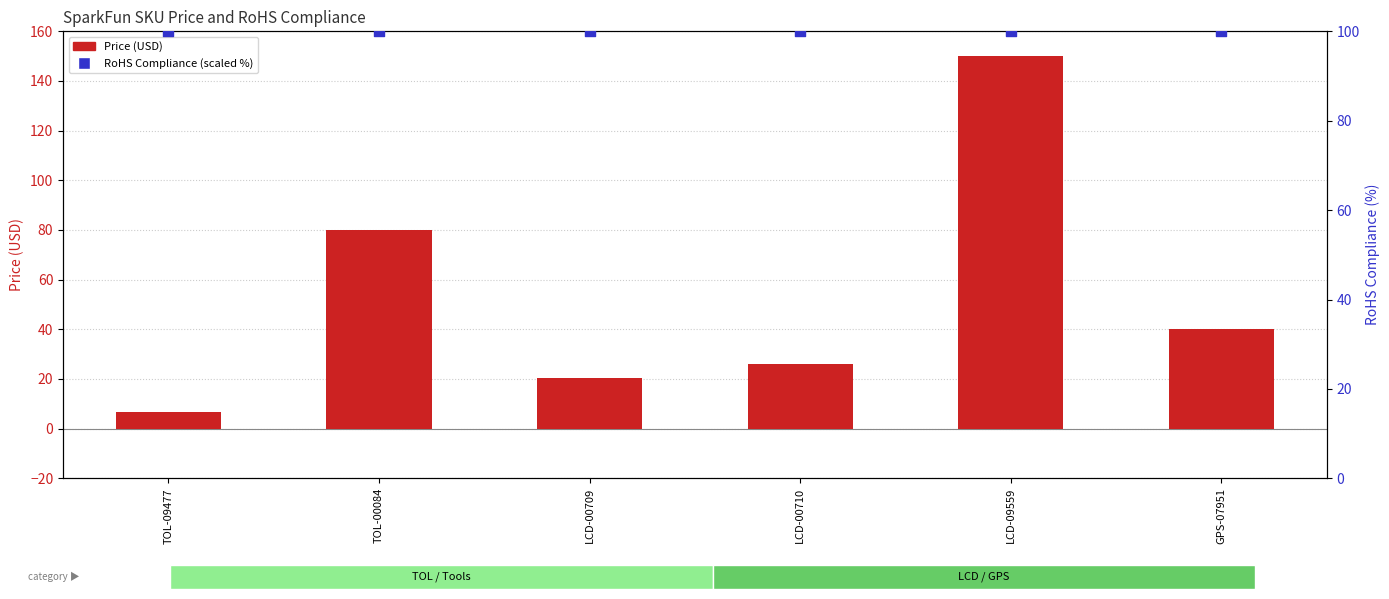

Which series has the largest total across all categories?

RoHS Compliance (scaled %)